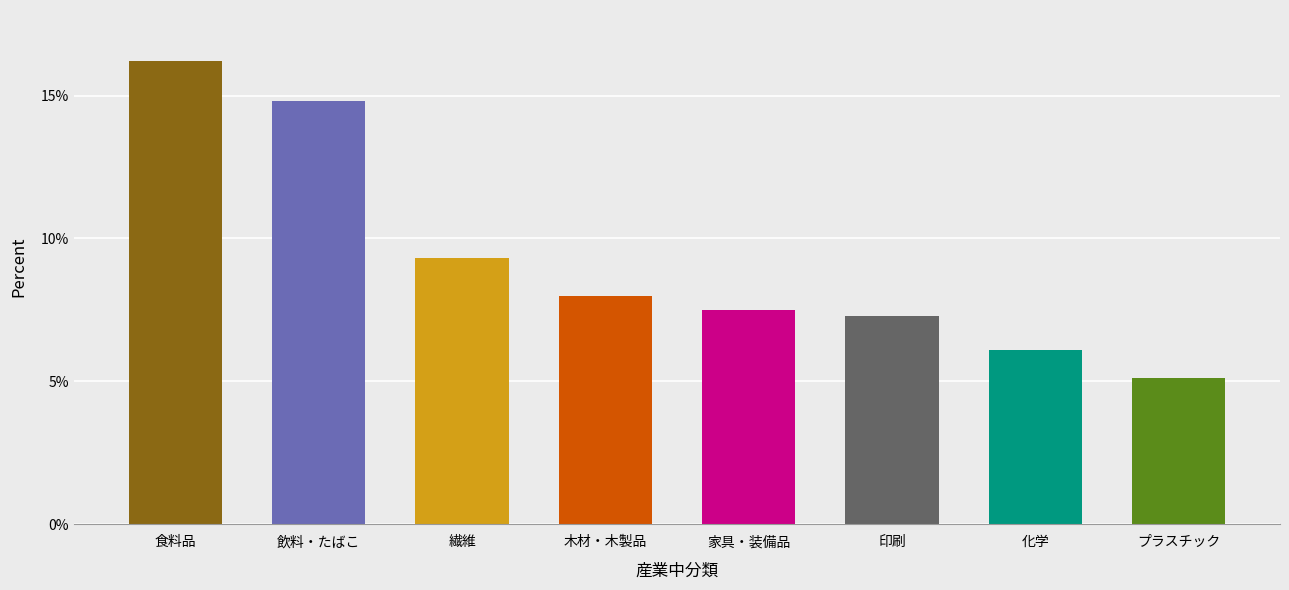

What is the change in value from 飲料・たばこ to 木材・木製品?

-6.8